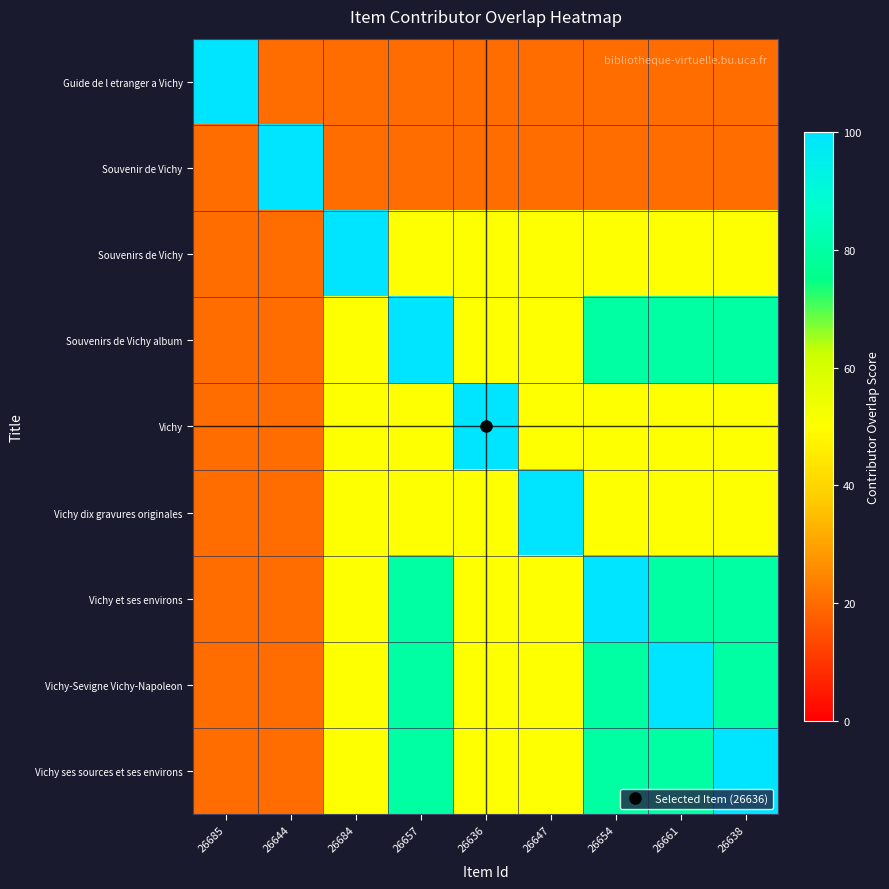

Reading right to left, transcribe all the data shown in this chart.

Guide de l etranger a Vichy: 26638=20	26661=20	26654=20	26647=20	26636=20	26657=20	26684=20	26644=20	26685=100
Souvenir de Vichy: 26638=20	26661=20	26654=20	26647=20	26636=20	26657=20	26684=20	26644=100	26685=20
Souvenirs de Vichy: 26638=50	26661=50	26654=50	26647=50	26636=50	26657=50	26684=100	26644=20	26685=20
Souvenirs de Vichy album: 26638=80	26661=80	26654=80	26647=50	26636=50	26657=100	26684=50	26644=20	26685=20
Vichy: 26638=50	26661=50	26654=50	26647=50	26636=100	26657=50	26684=50	26644=20	26685=20
Vichy dix gravures originales: 26638=50	26661=50	26654=50	26647=100	26636=50	26657=50	26684=50	26644=20	26685=20
Vichy et ses environs: 26638=80	26661=80	26654=100	26647=50	26636=50	26657=80	26684=50	26644=20	26685=20
Vichy-Sevigne Vichy-Napoleon: 26638=80	26661=100	26654=80	26647=50	26636=50	26657=80	26684=50	26644=20	26685=20
Vichy ses sources et ses environs: 26638=100	26661=80	26654=80	26647=50	26636=50	26657=80	26684=50	26644=20	26685=20